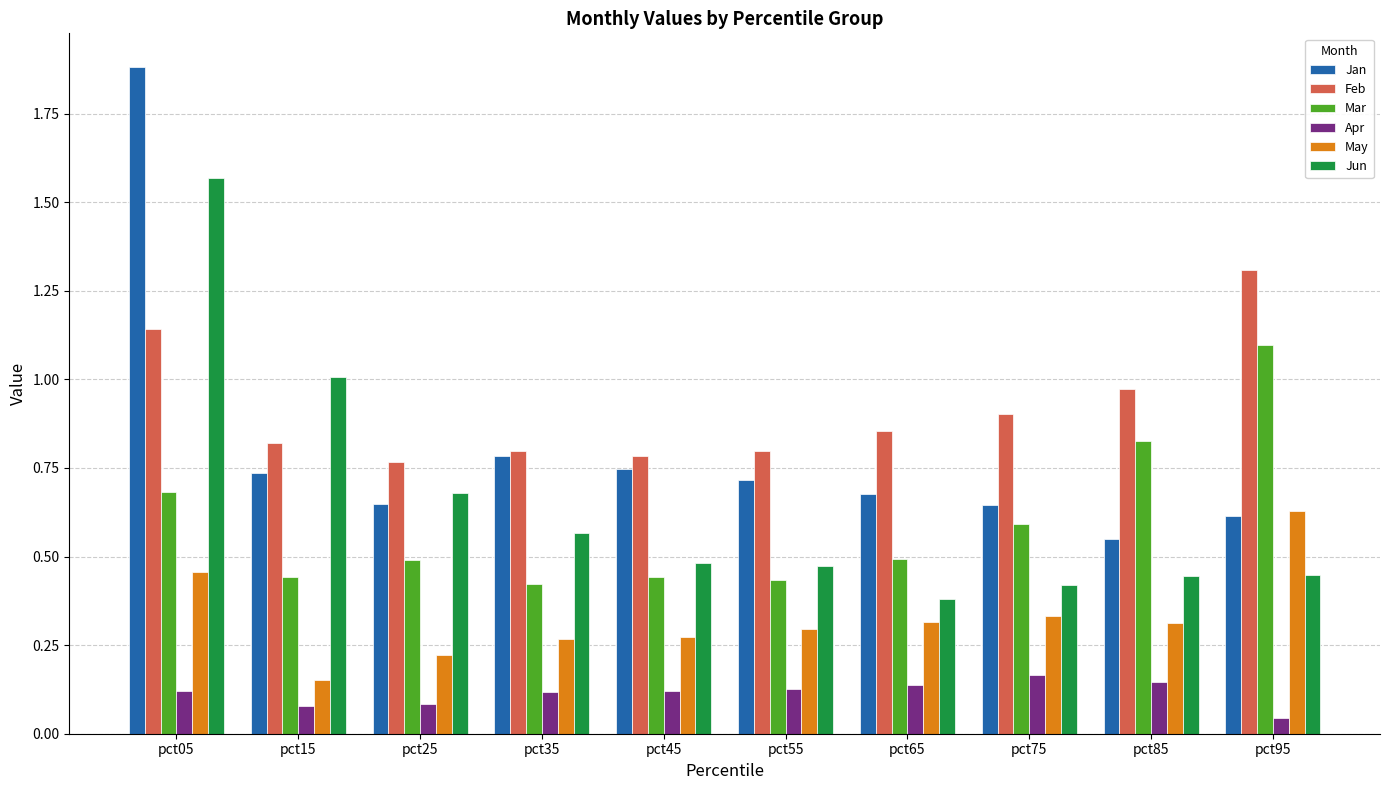

What is the sum of all Jun values?

6.5